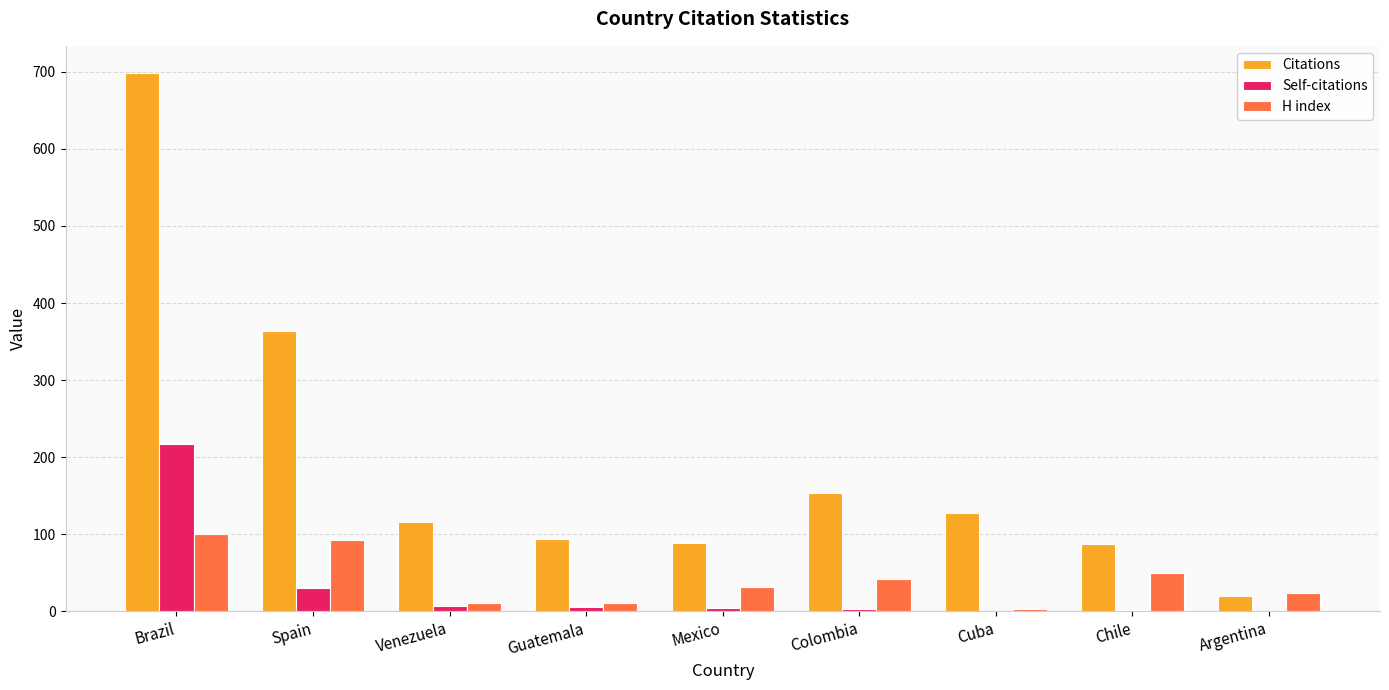

How many distinct data groups are displayed?

3